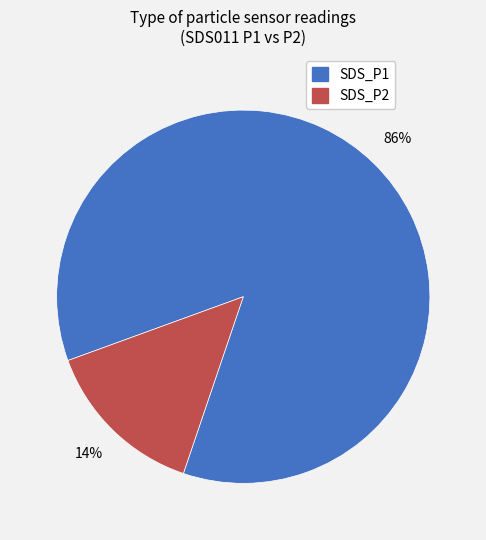

What is the majority slice?

SDS_P1